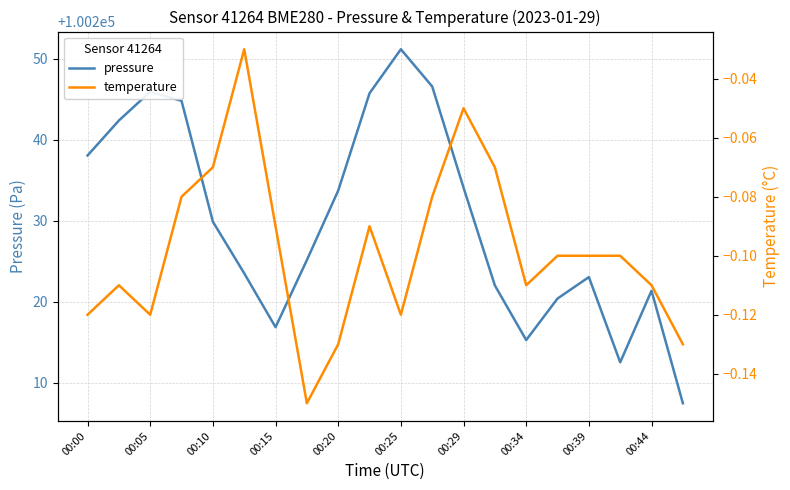

Which series changed the most between 00:00 and 15?

pressure